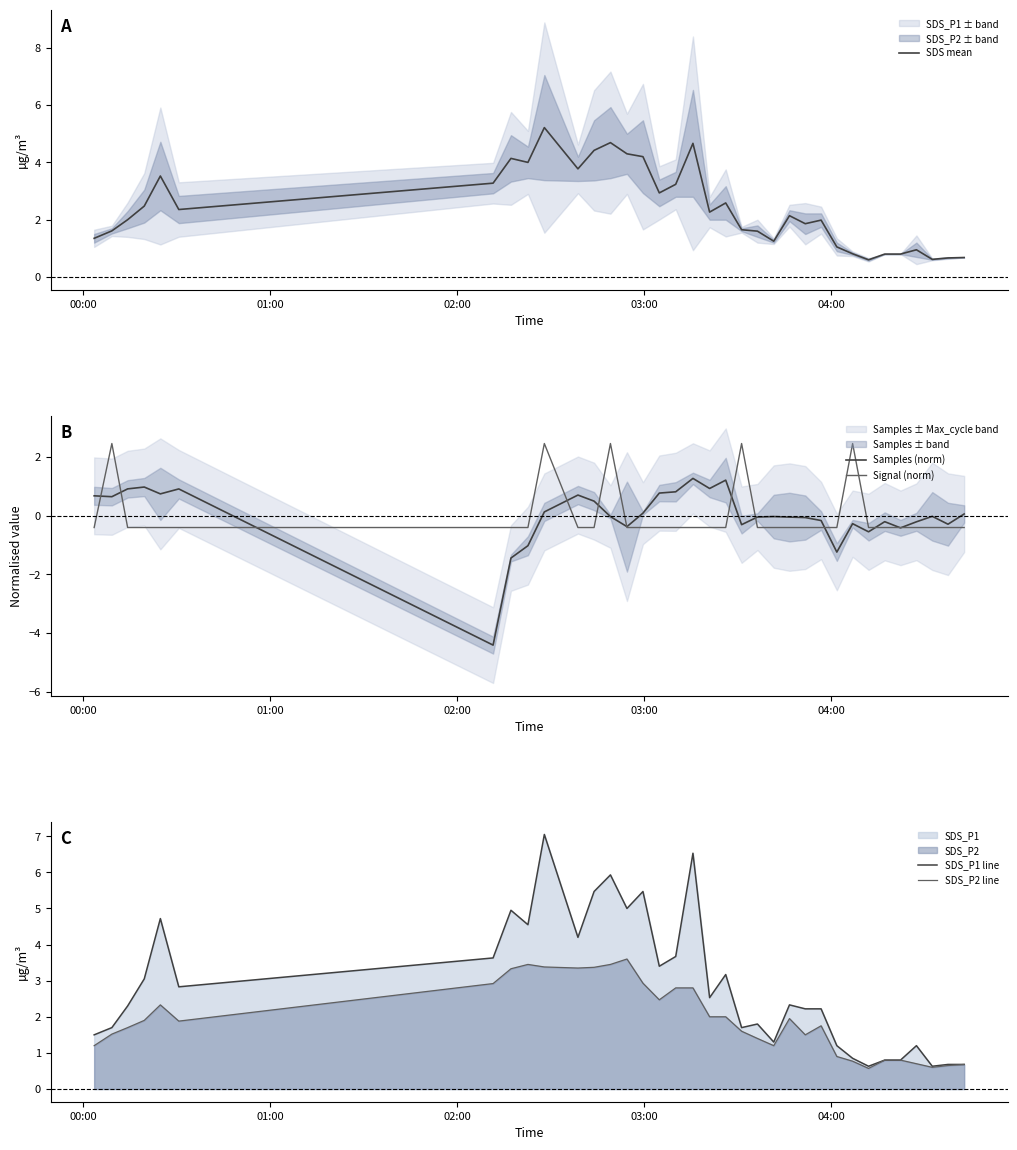

What is the maximum value for Signal (norm)?

2.4